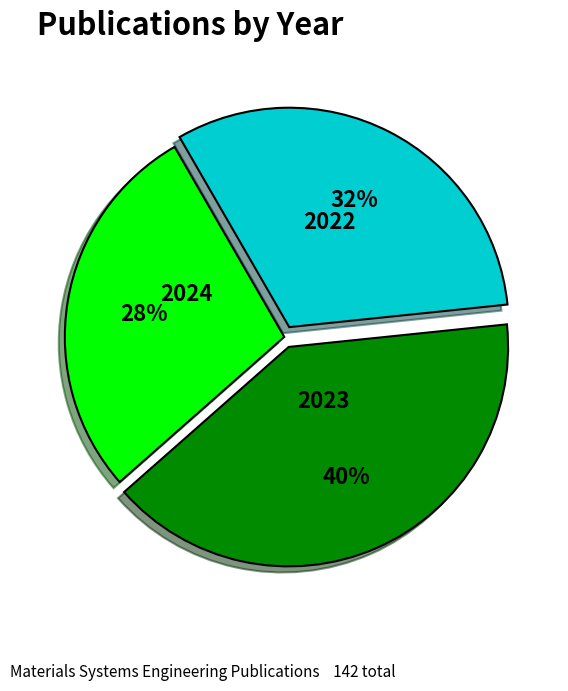

Is it true that 2023 is 40% of the pie?

True